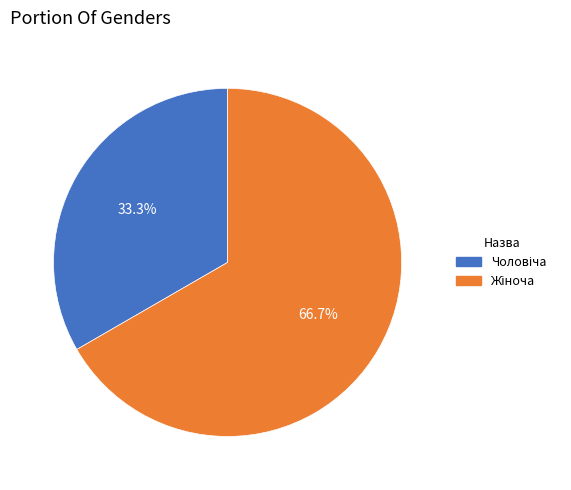

Does any single category account for the majority?

Yes